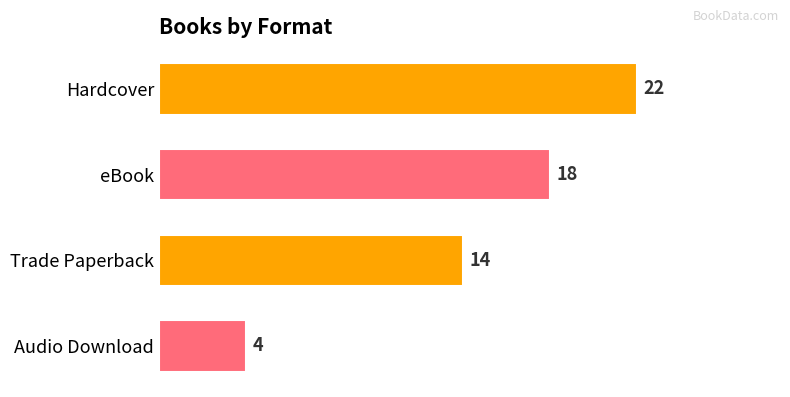

Is it true that the value at Audio Download is 7?

False